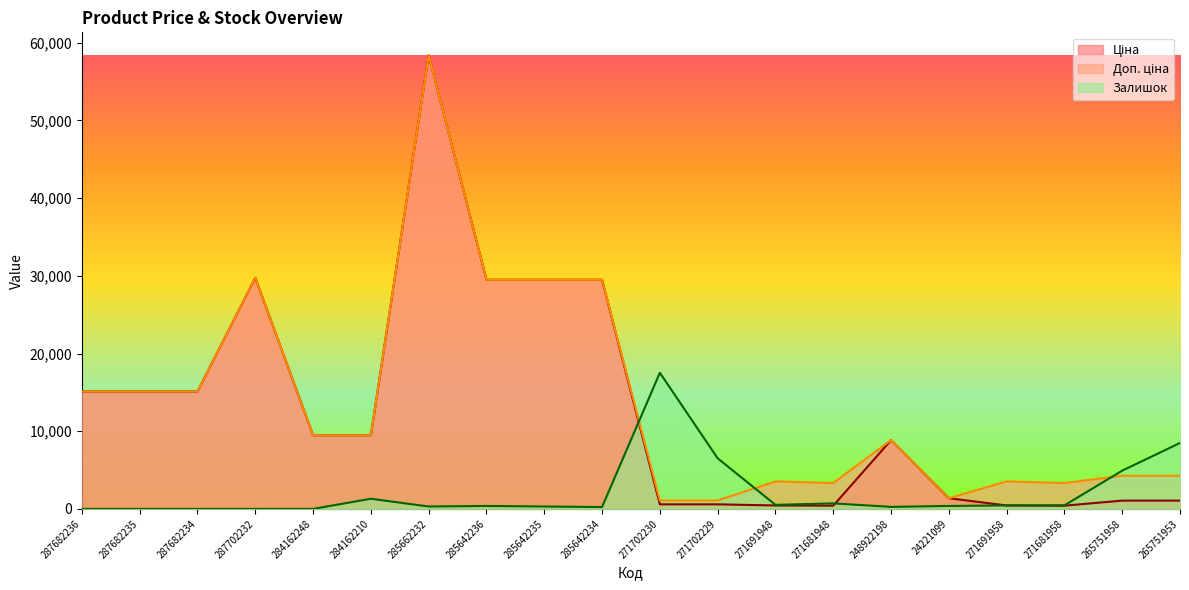

Is it true that Залишок equals 0.0 at 287682235?

True